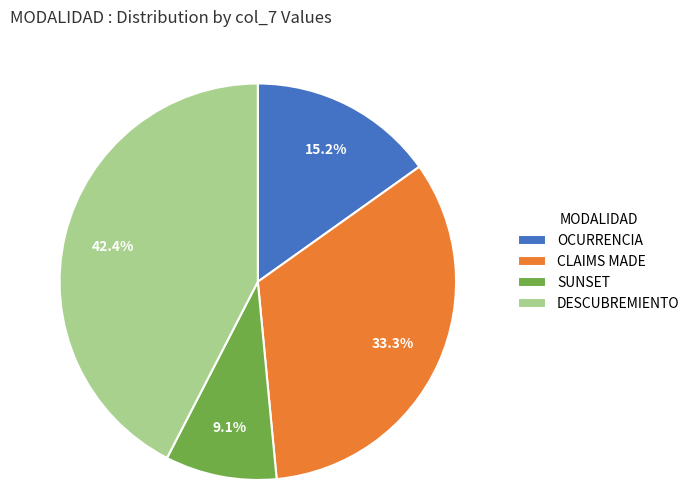

What percentage do SUNSET and DESCUBREMIENTO together represent?

51.5%